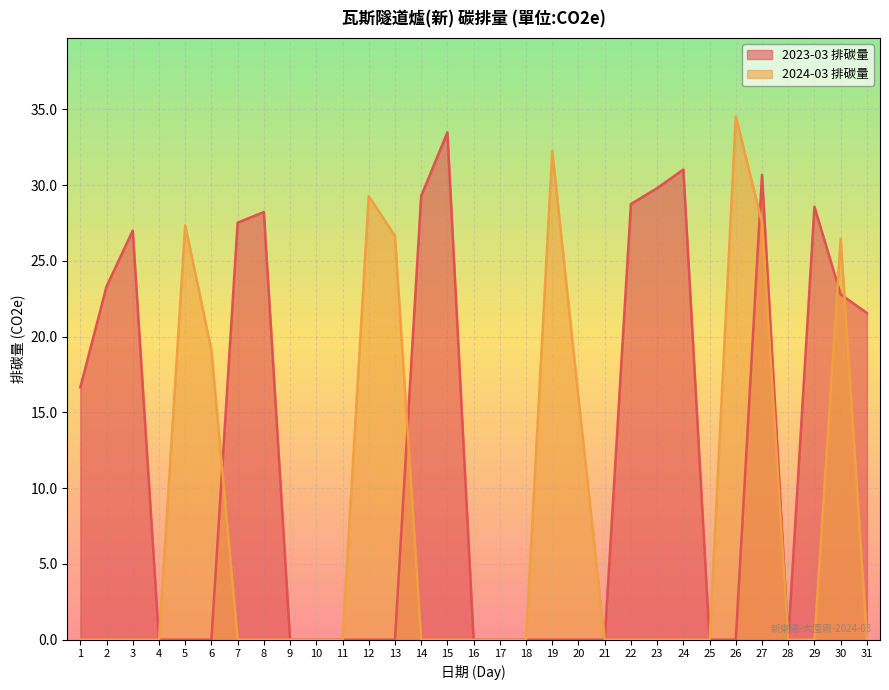

What is the highest value of the 2023-03 排碳量 series?

33.5